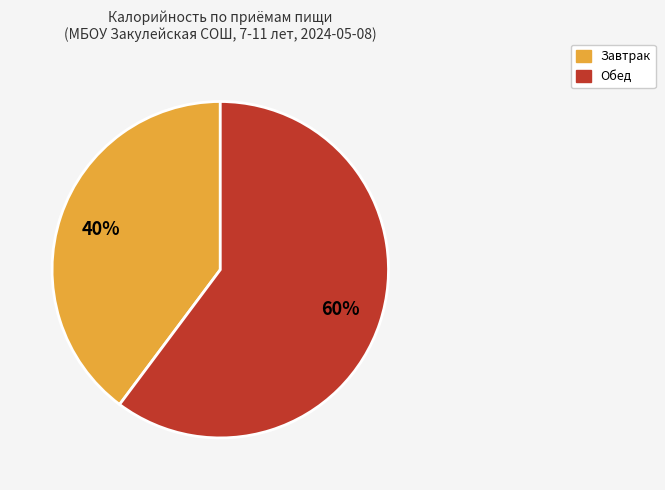

Which has a higher value, Обед or Завтрак?

Обед